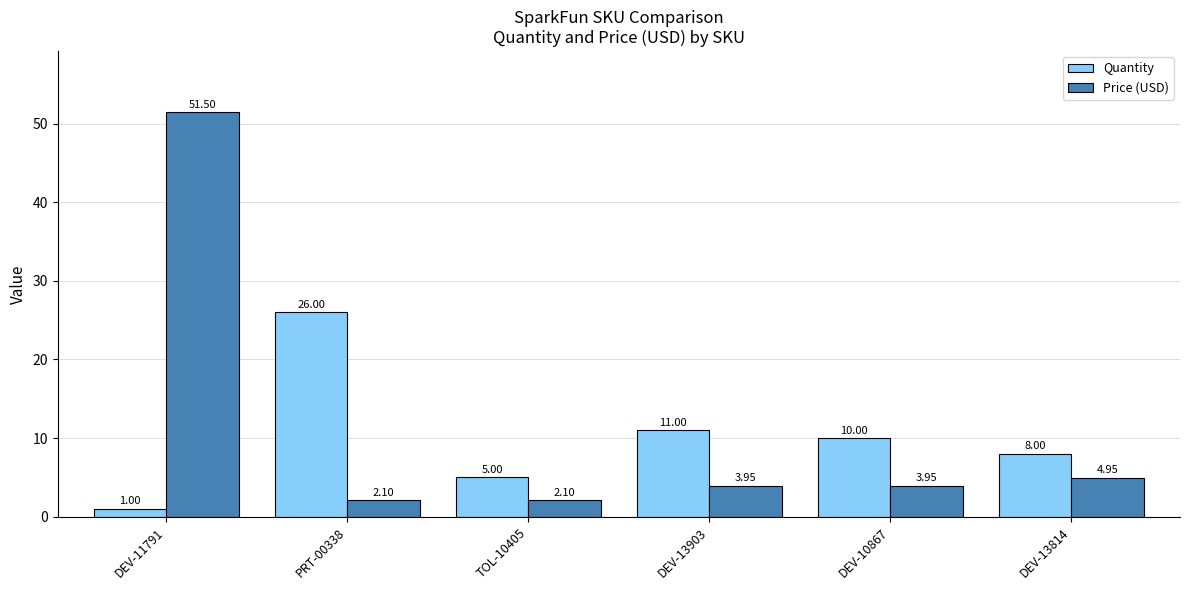

Which category has the highest value across all series?

DEV-11791